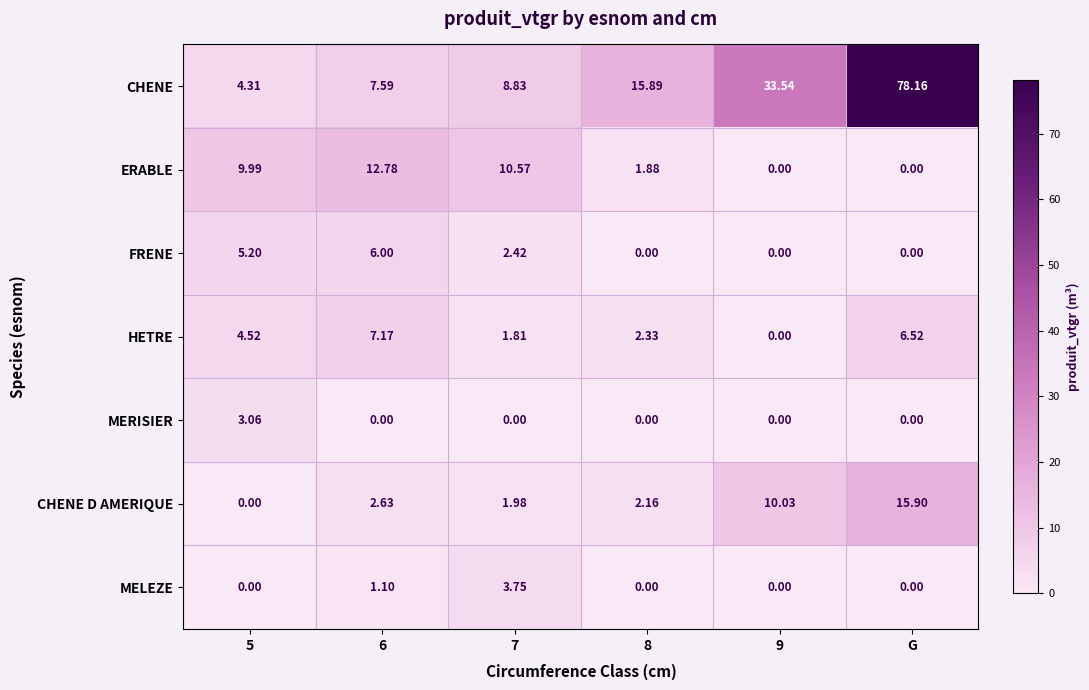

What is the total value across all series at G?

100.6